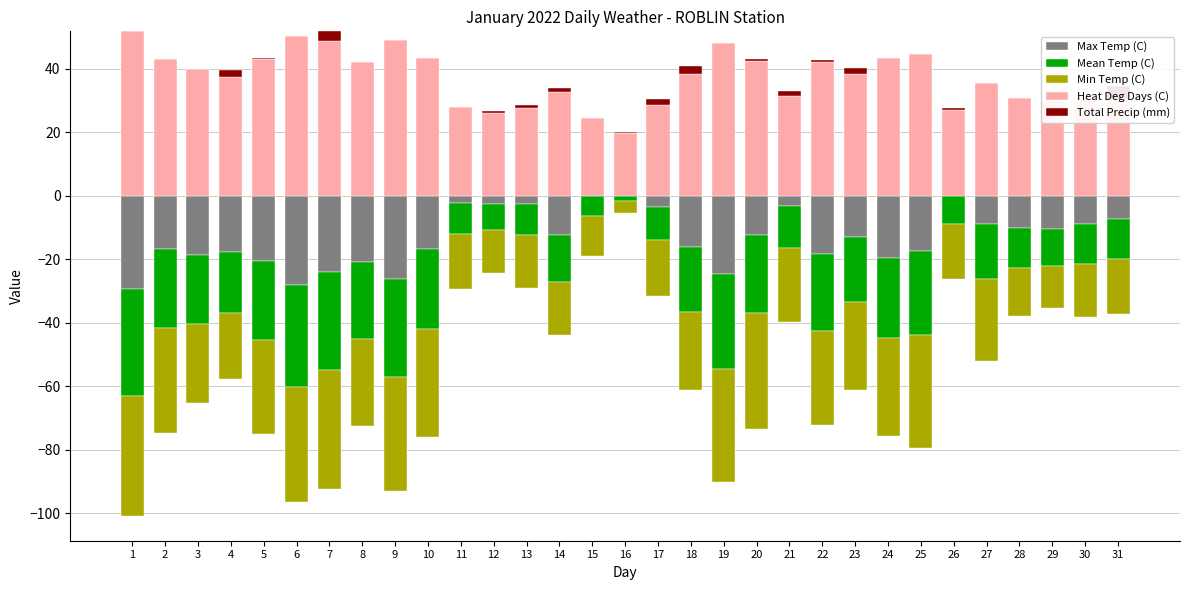

What are all the series names shown in the legend?

Max Temp (C), Mean Temp (C), Min Temp (C), Heat Deg Days (C), Total Precip (mm)